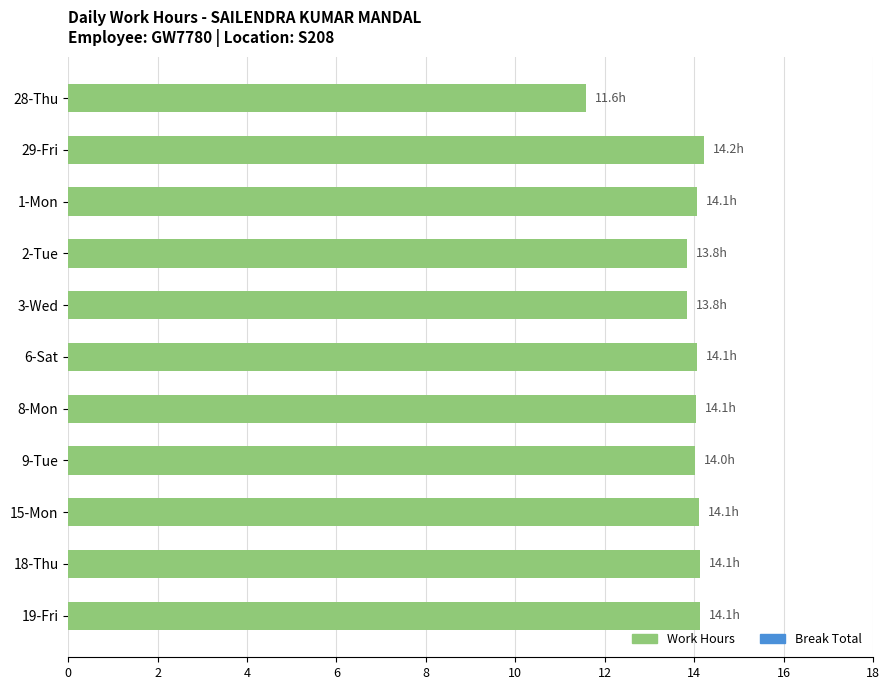

What is the smallest value displayed?

11.6